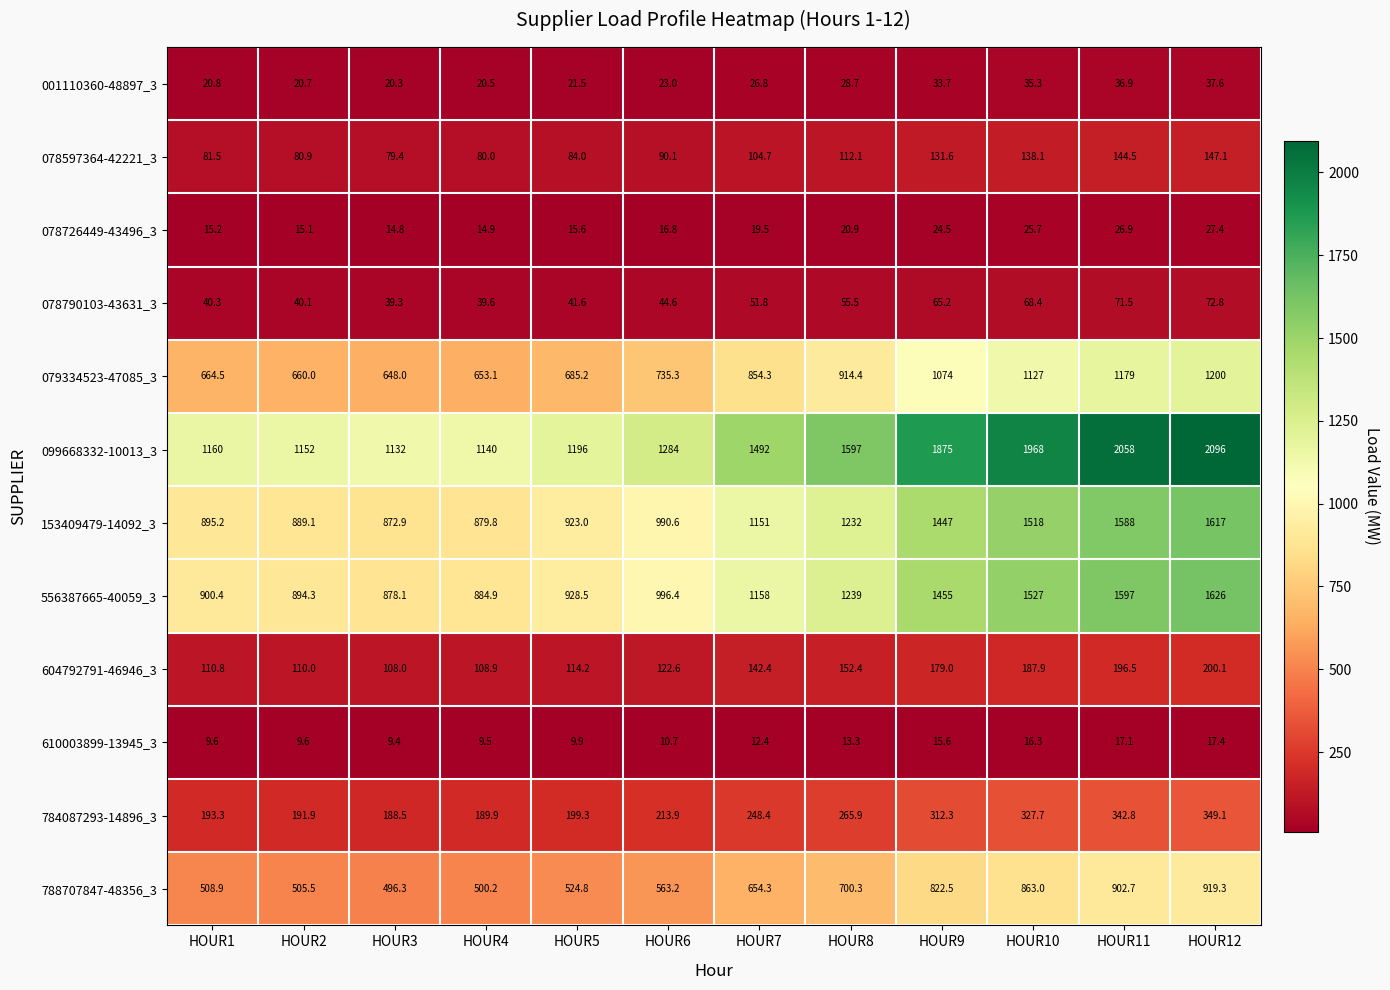

True or false: 556387665-40059_3 has a value of 752.2 at HOUR10.

False